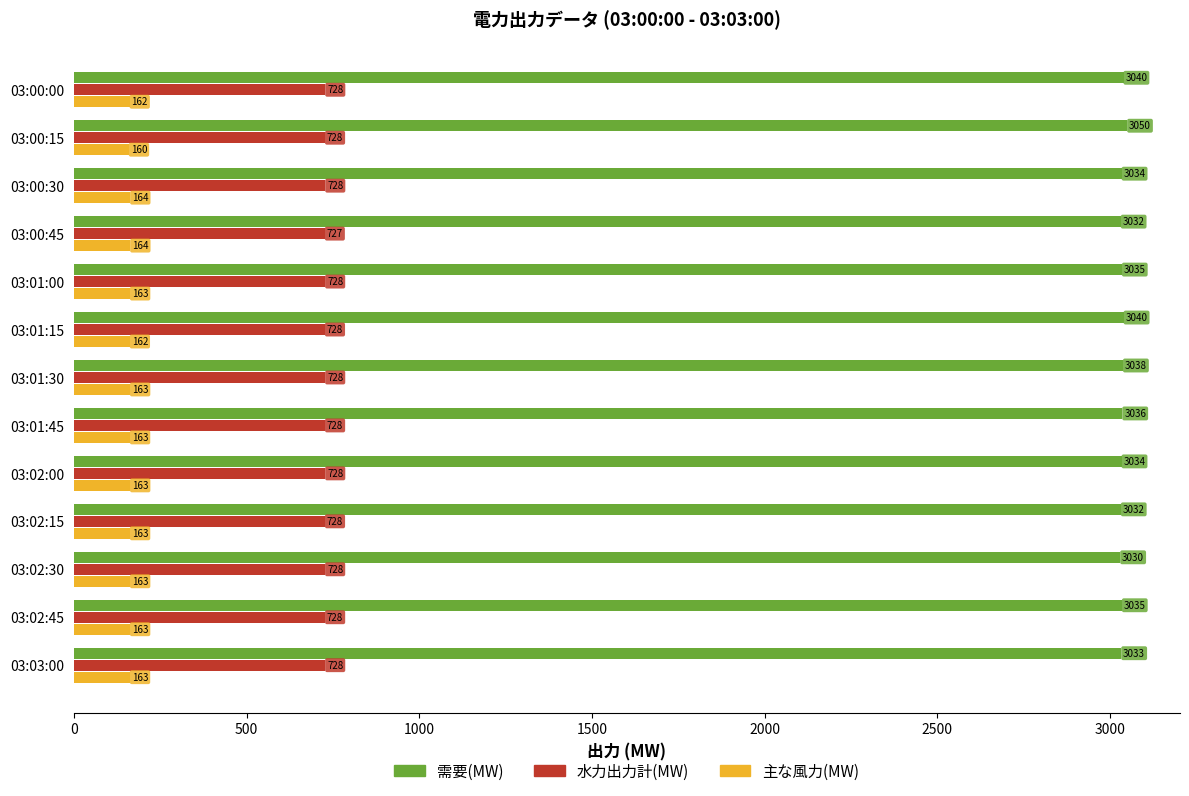

What is the difference between the maximum and minimum values in the 水力出力計(MW) series?

1.0